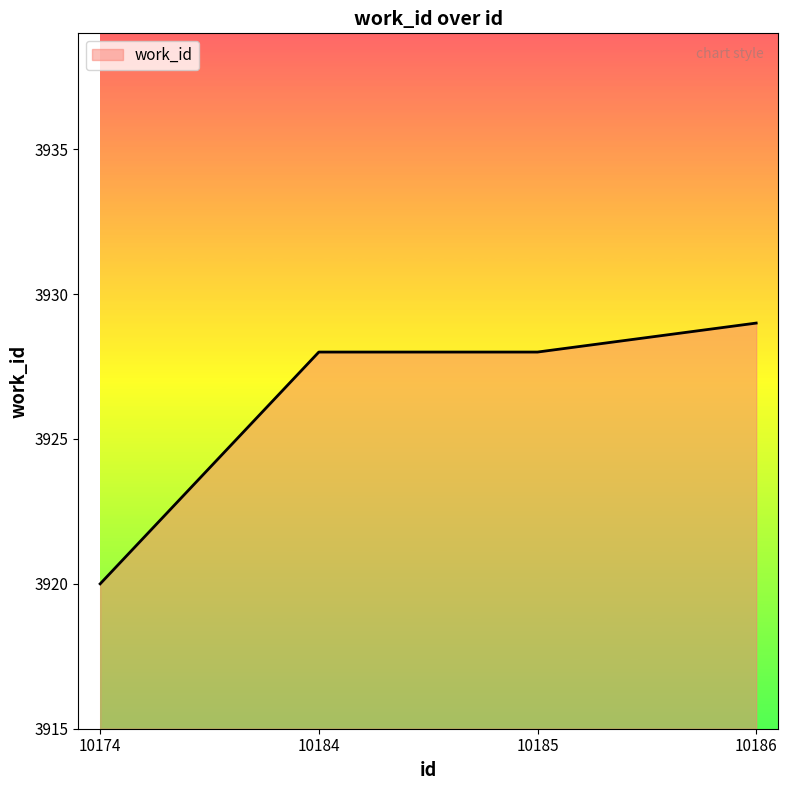

Count the values in the range 3928 to 3929.

3